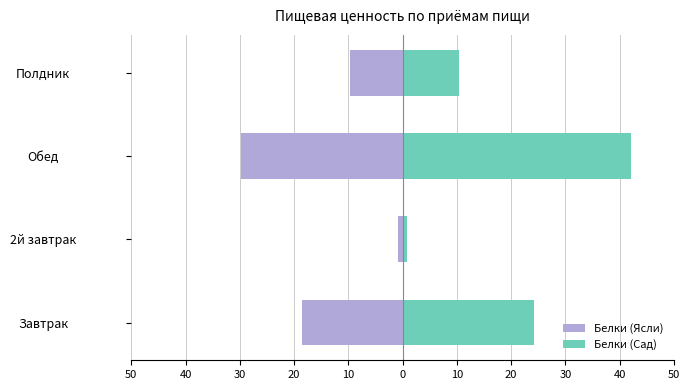

The value of Белки (Сад) at 2й завтрак is 0.9. True or false?

True